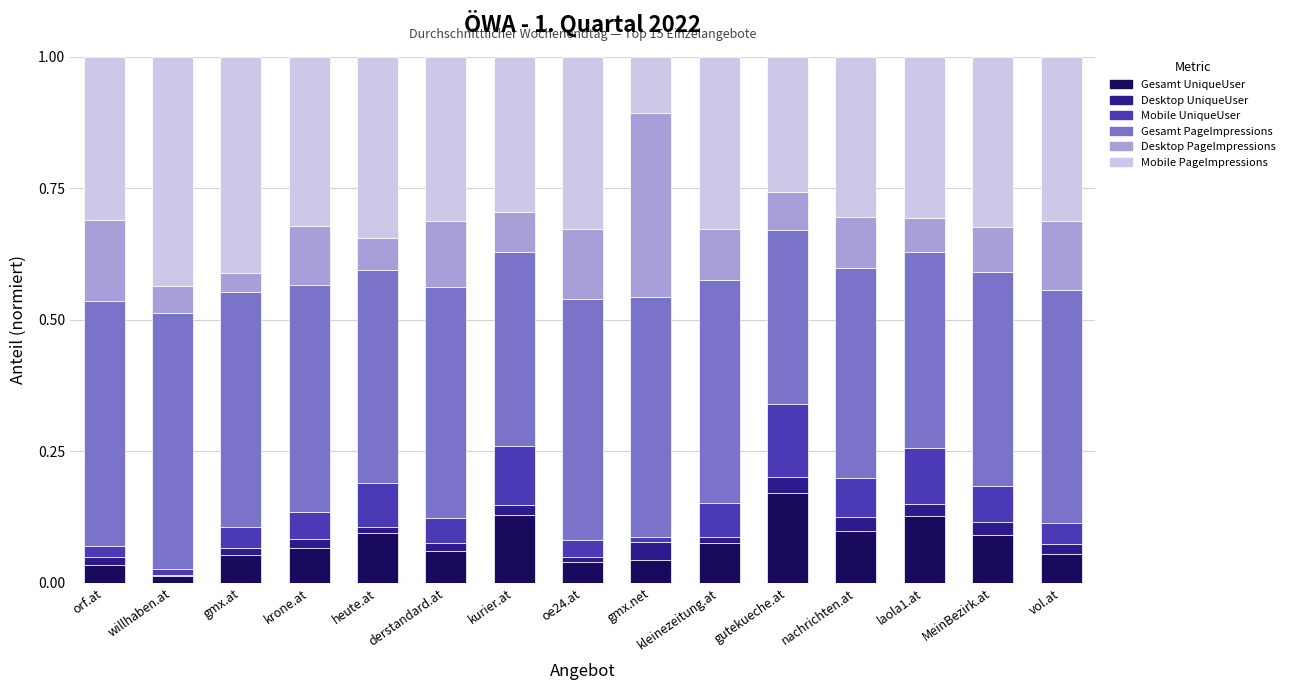

The value of Gesamt UniqueUser at kleinezeitung.at is 0.1. True or false?

True